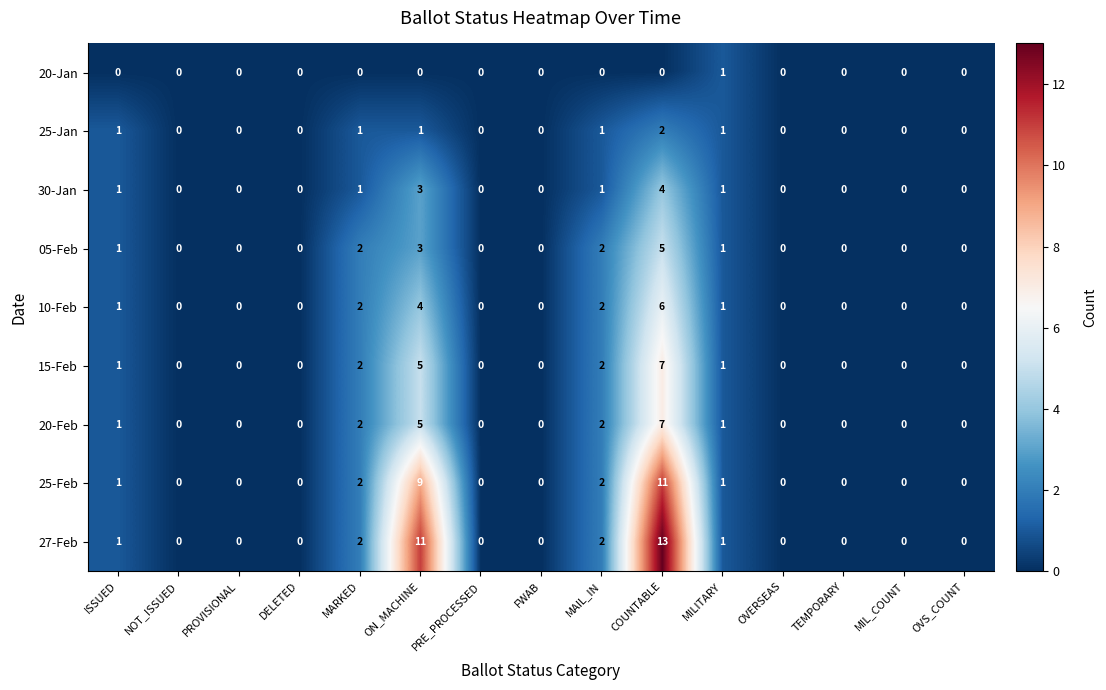

What is the sum of the 10-Feb values at ON_MACHINE and ISSUED?

5